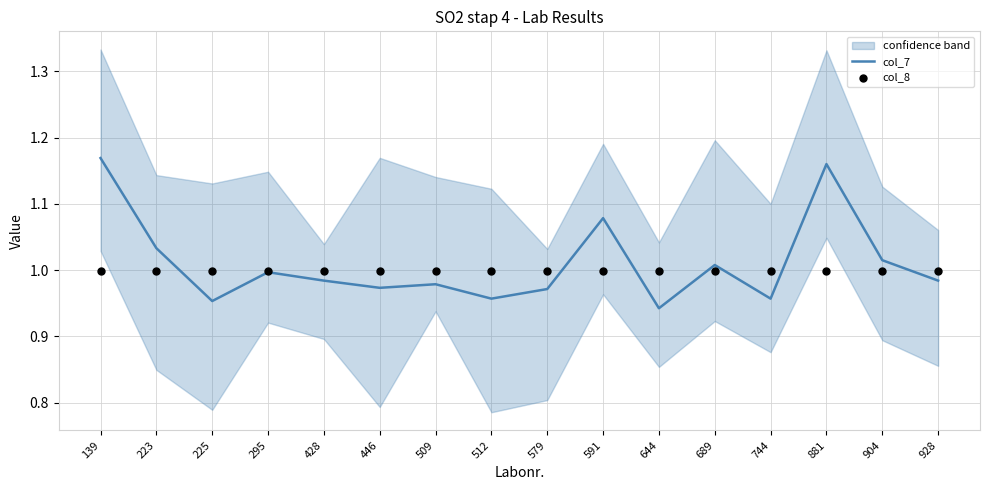

At which category is the sum across all series the highest?

139